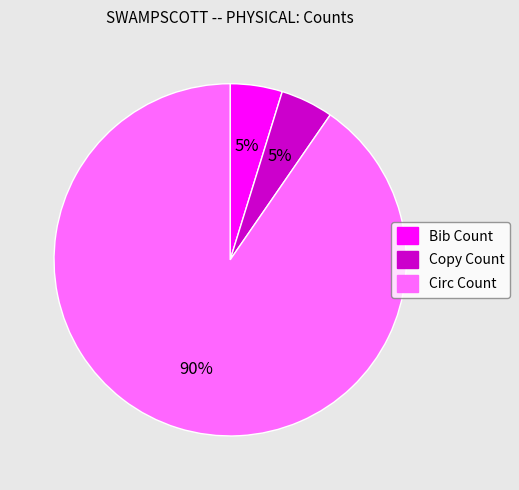

Do Copy Count and Bib Count together represent more than half of the pie?

No